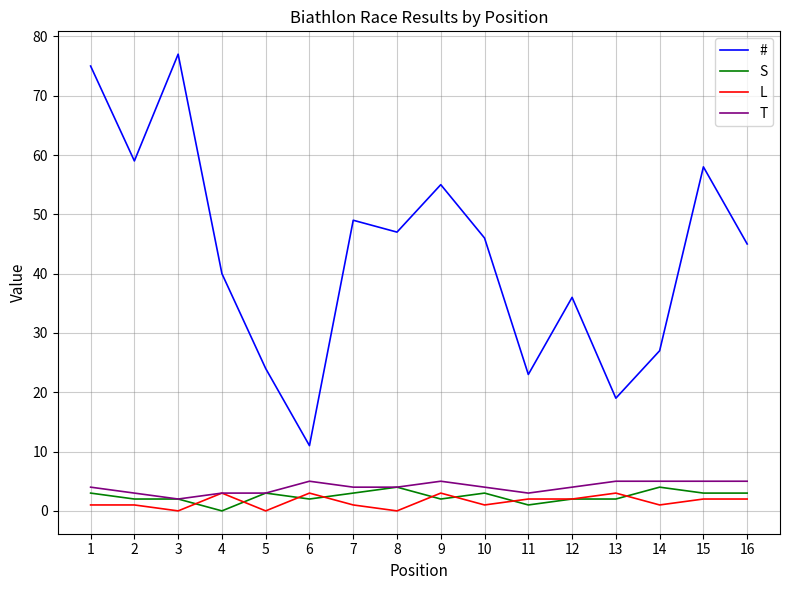

What is the total value across all series at 4?

46